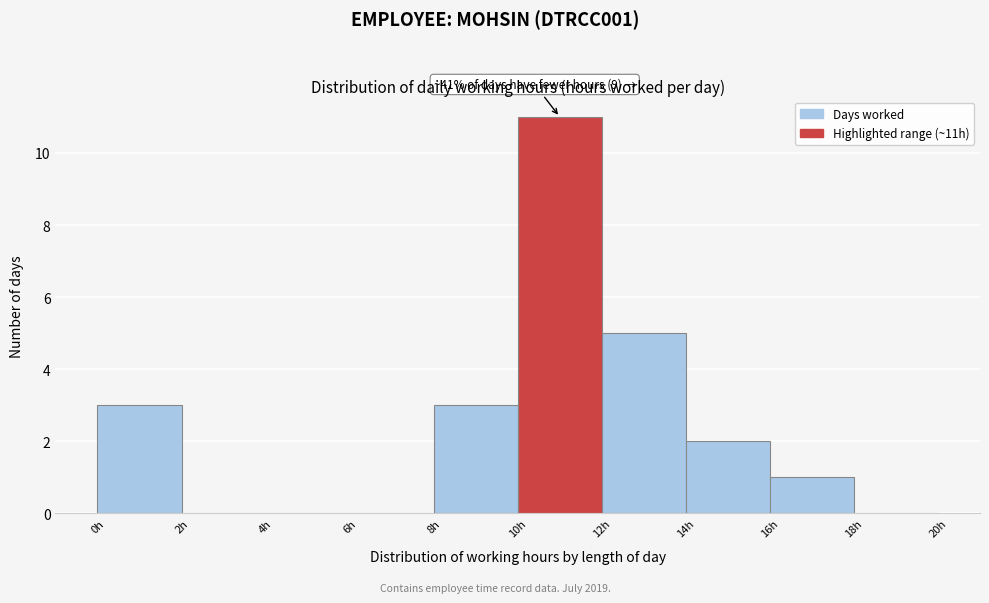

Which range on the x-axis has the tallest bar?

10 to 12